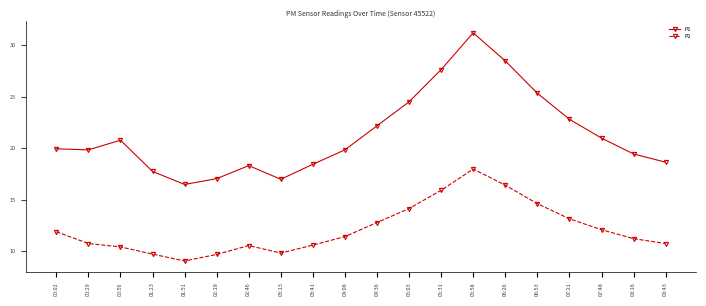

What is the spread (max minus min) of values at 00:29?

9.1